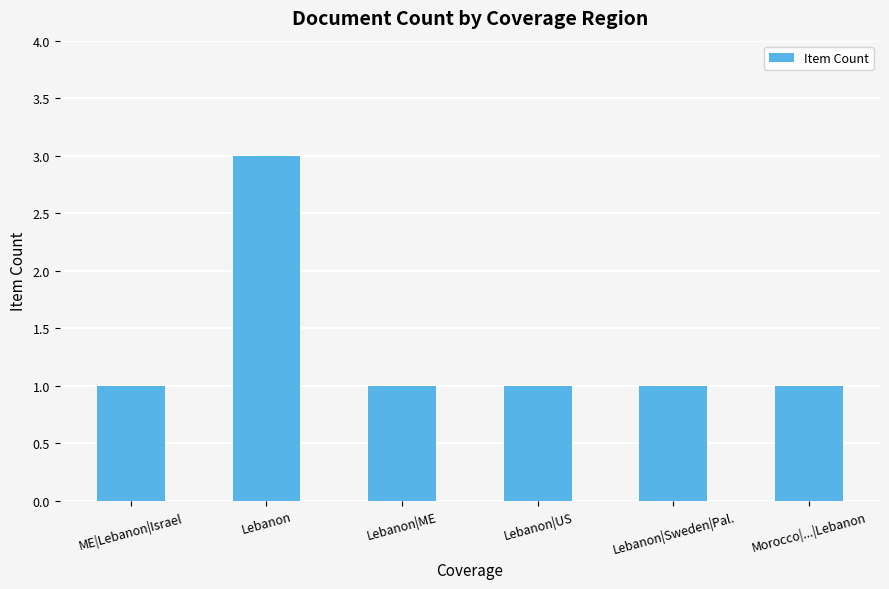

What is the value of the 5th bar from the left?

1